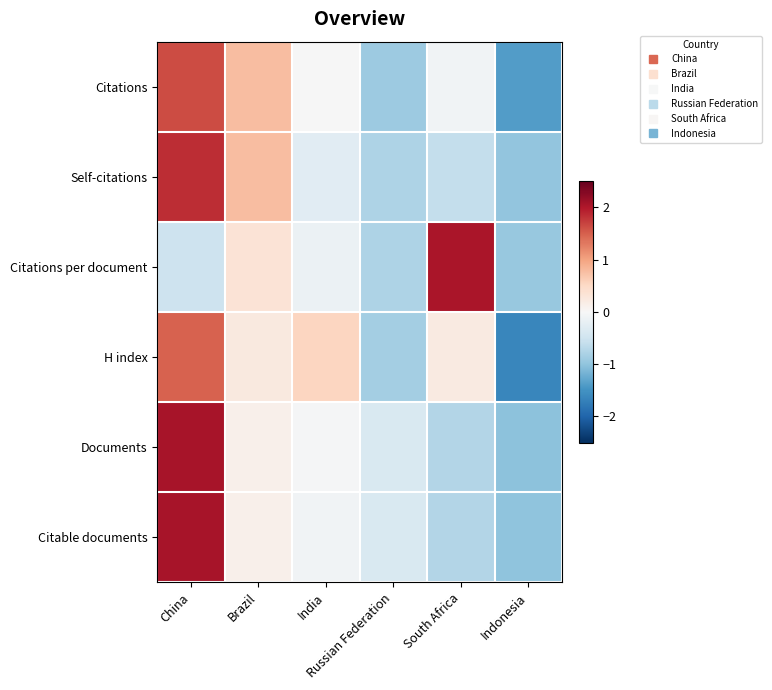

Which has a higher value, Russian Federation or Brazil?

Brazil